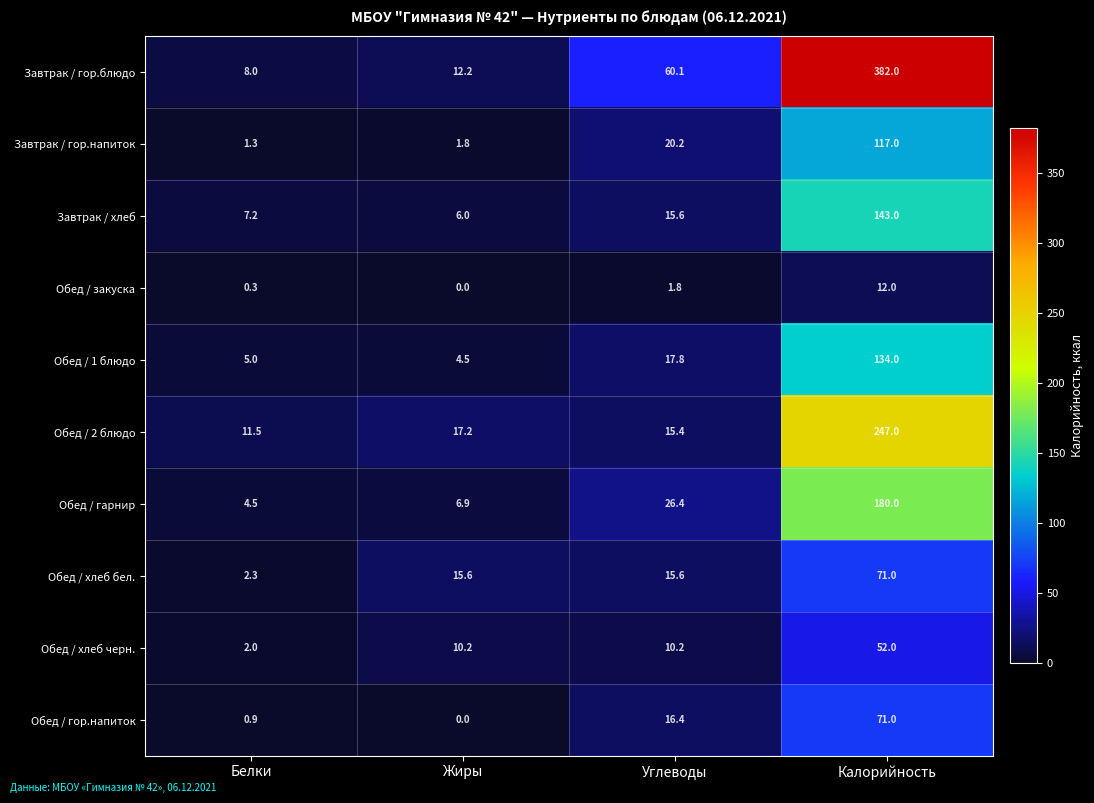

Which series has the largest total across all categories?

Завтрак / гор.блюдо